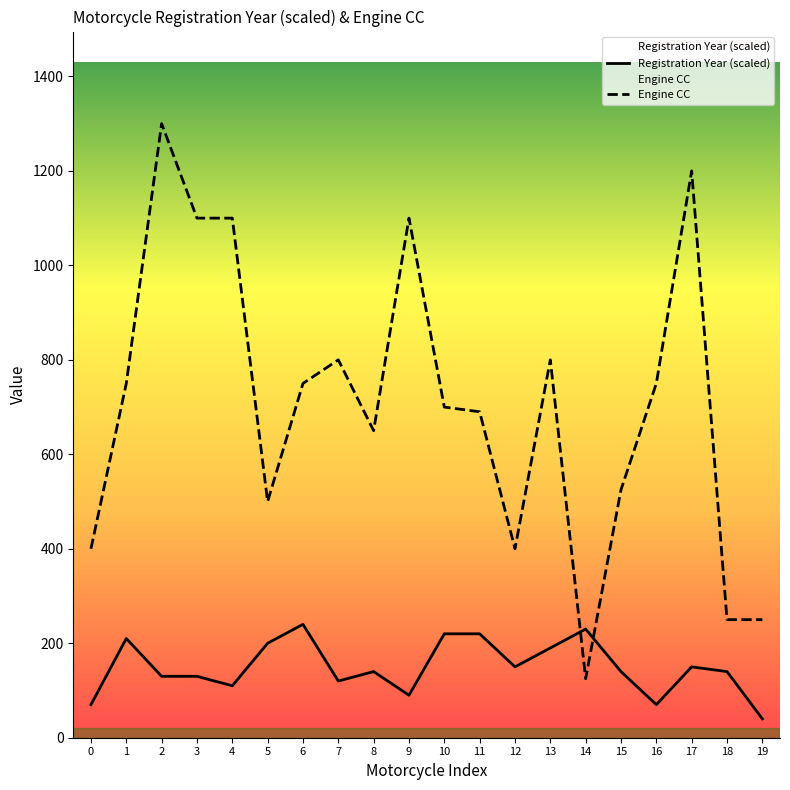

At which label does Registration Year (scaled) reach its minimum?

19